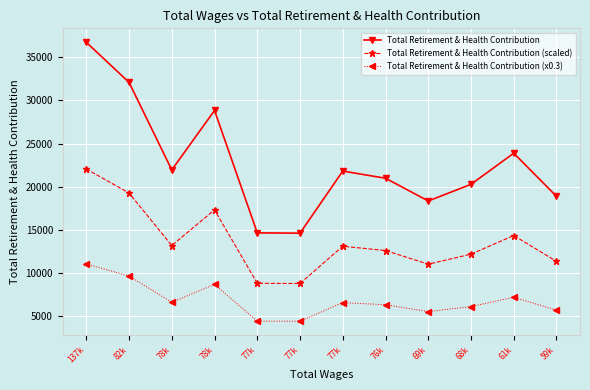

The Total Retirement & Health Contribution (x0.3) series shows 6291.9 at 76k. True or false?

True